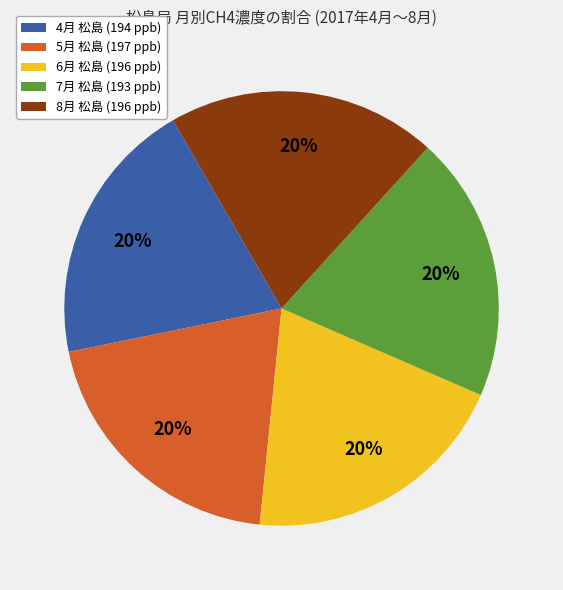

Is there any slice that represents more than half of the pie?

No